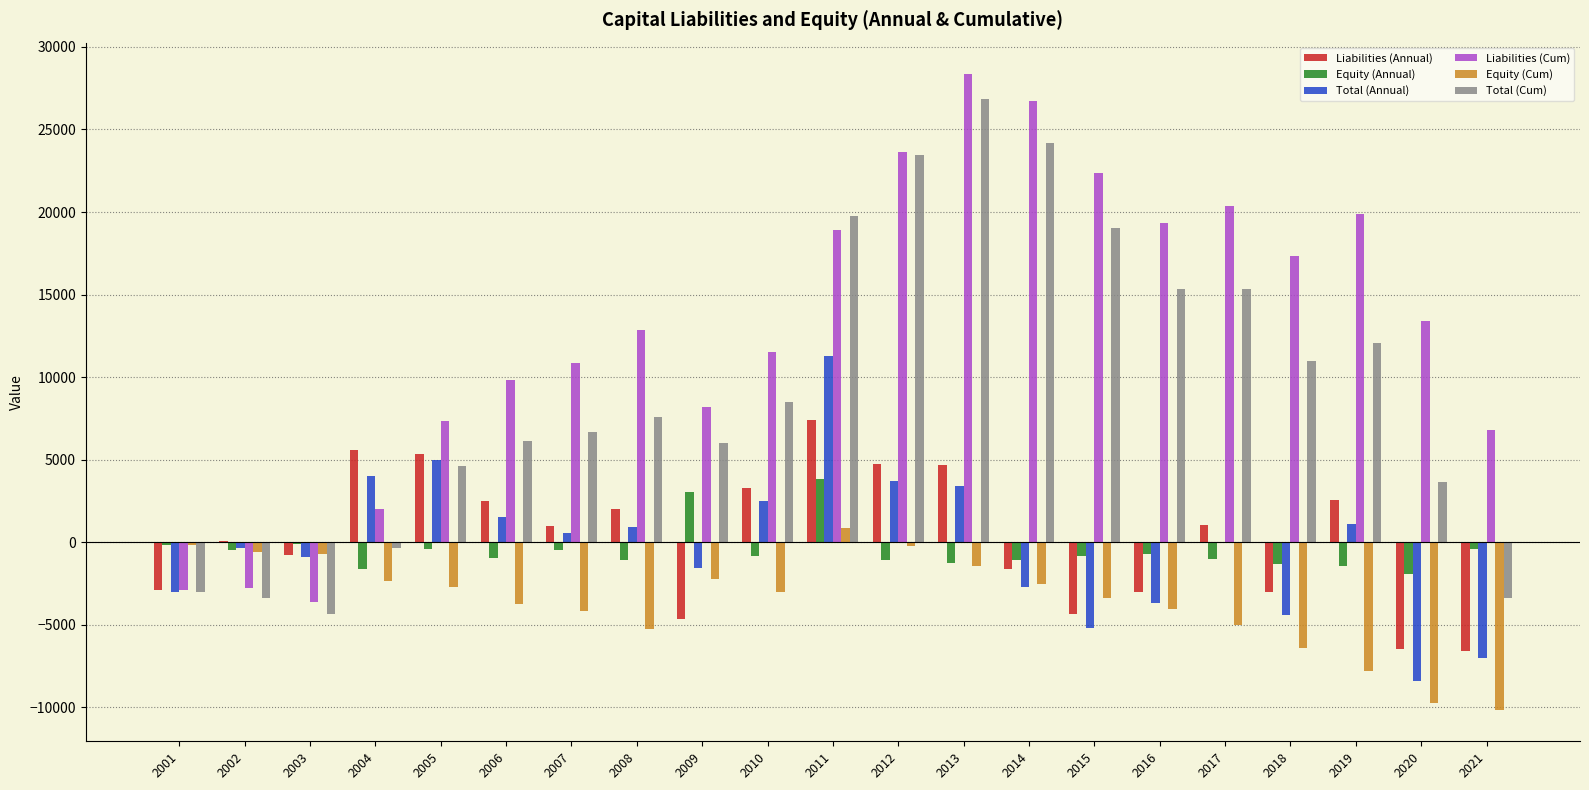

Which series has the widest spread of values?

Liabilities (Cum)